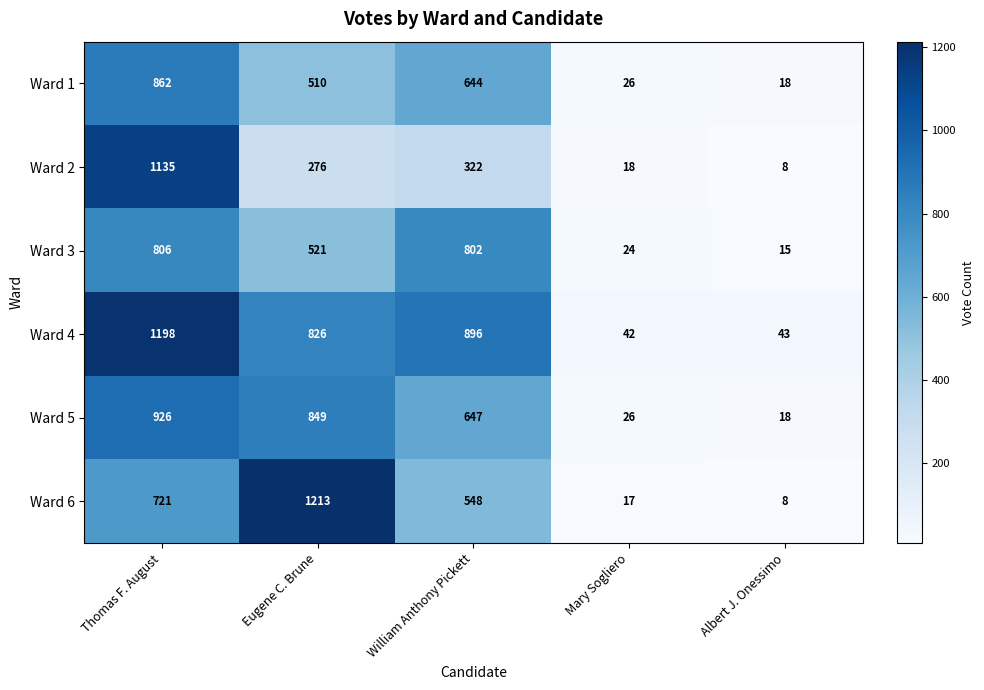

Which series has the widest spread of values?

Ward 6